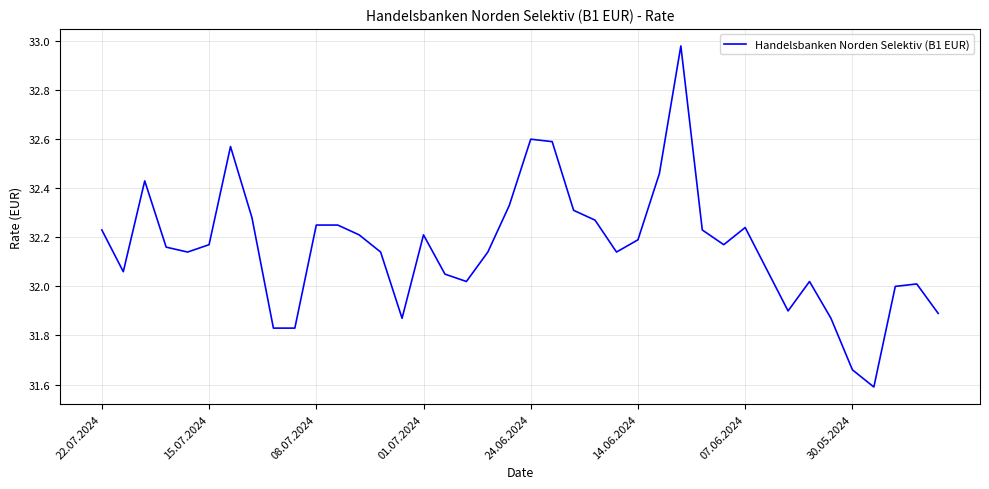

What is the difference between the maximum and minimum values?

1.4